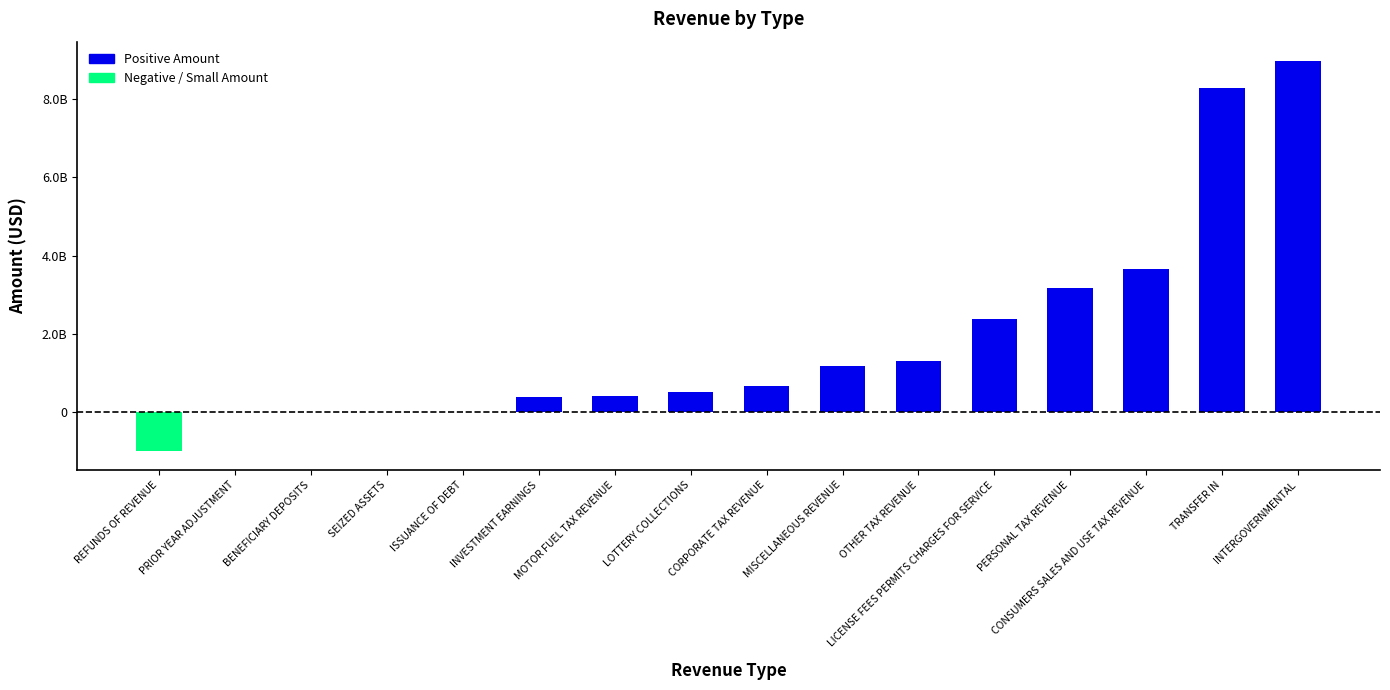

Reading left to right, list all the values displayed in this chart.

REFUNDS OF REVENUE=-988024429.5	PRIOR YEAR ADJUSTMENT=-327.0	BENEFICIARY DEPOSITS=584.9	SEIZED ASSETS=1141142.1	ISSUANCE OF DEBT=1665068.1	INVESTMENT EARNINGS=380375099.7	MOTOR FUEL TAX REVENUE=399942907.2	LOTTERY COLLECTIONS=500933700.5	CORPORATE TAX REVENUE=662062897.0	MISCELLANEOUS REVENUE=1167440861.3	OTHER TAX REVENUE=1304815444.5	LICENSE FEES PERMITS CHARGES FOR SERVICE=2389525033.6	PERSONAL TAX REVENUE=3170193036.6	CONSUMERS SALES AND USE TAX REVENUE=3655984699.7	TRANSFER IN=8274816685.7	INTERGOVERNMENTAL=8971612656.6